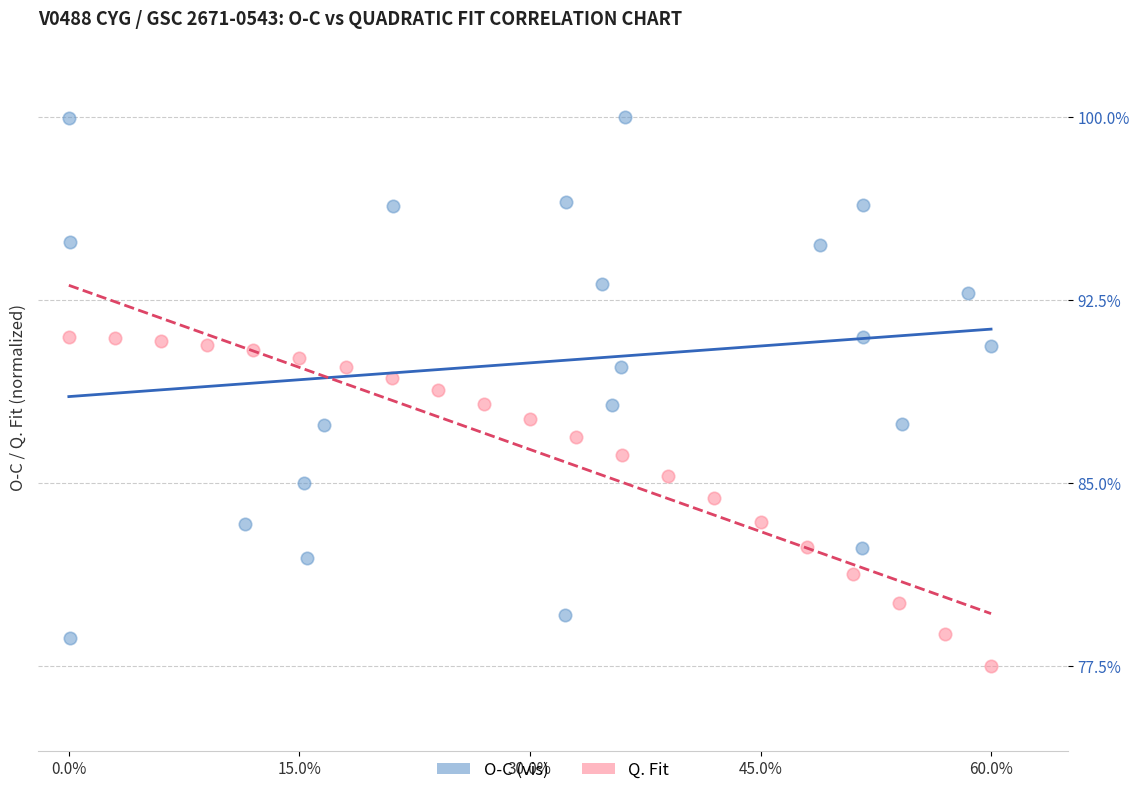

What are all the series names shown in the legend?

O-C (vis), Q. Fit